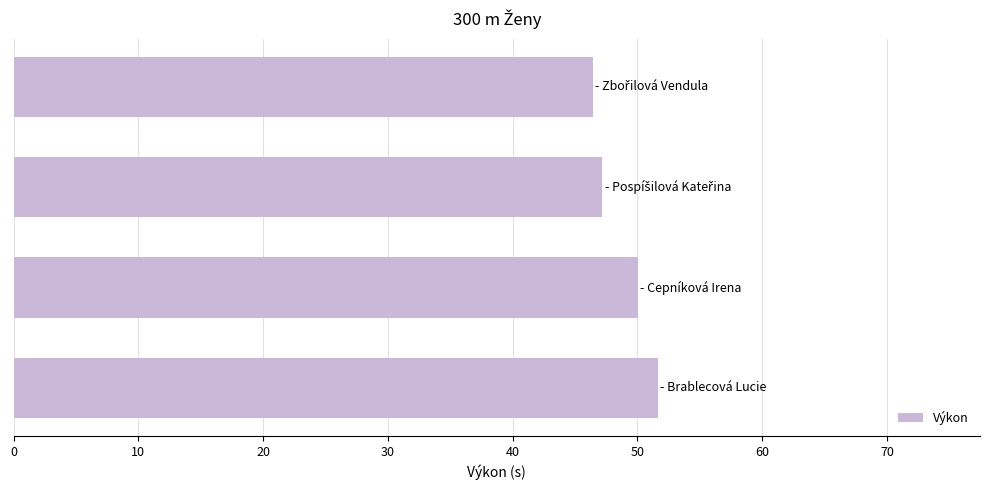

What is the smallest value displayed?

46.4